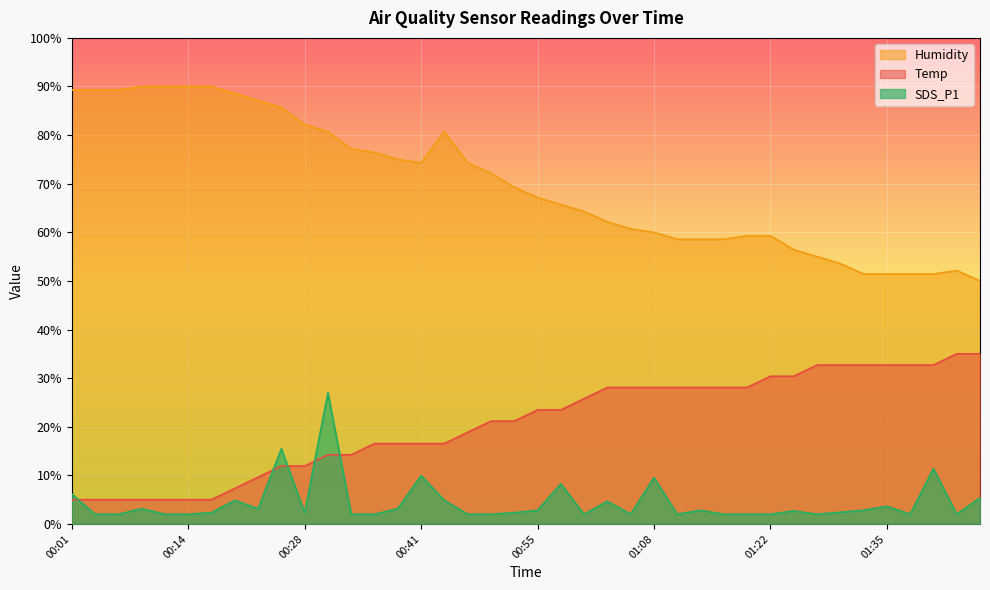

How many intersections are there between Temp and SDS_P1?

5